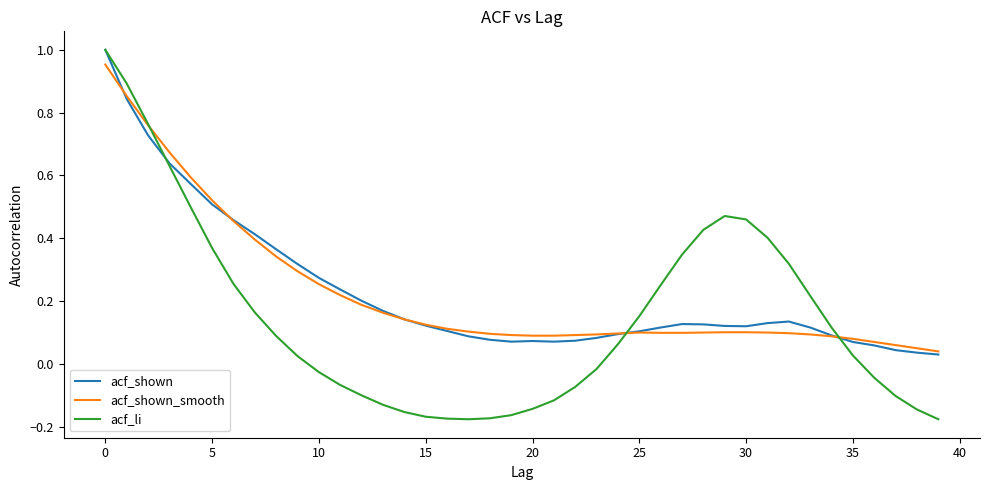

Which series has the largest range (max minus min)?

acf_li